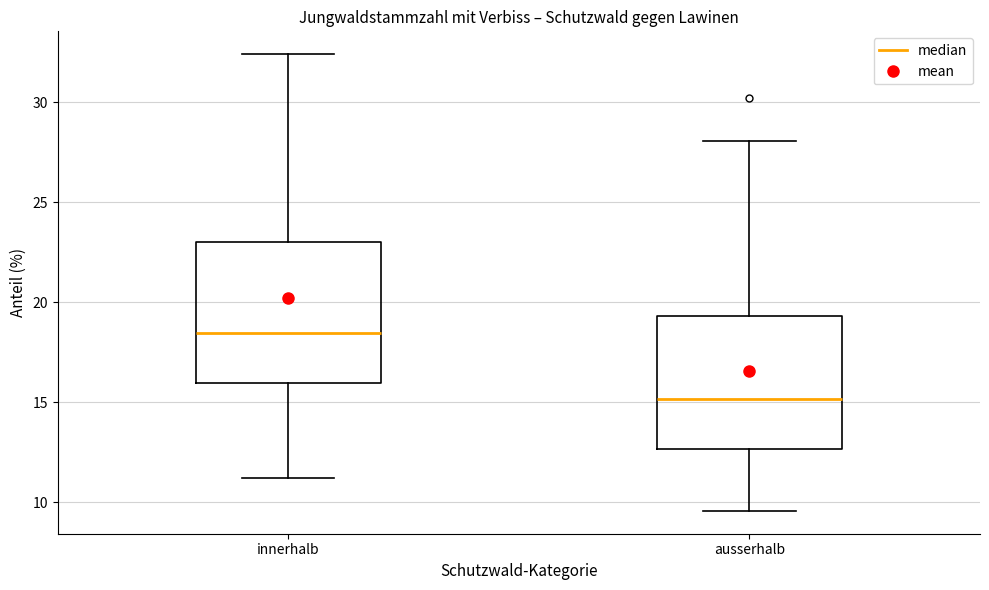

Which box has the lowest median line?

ausserhalb